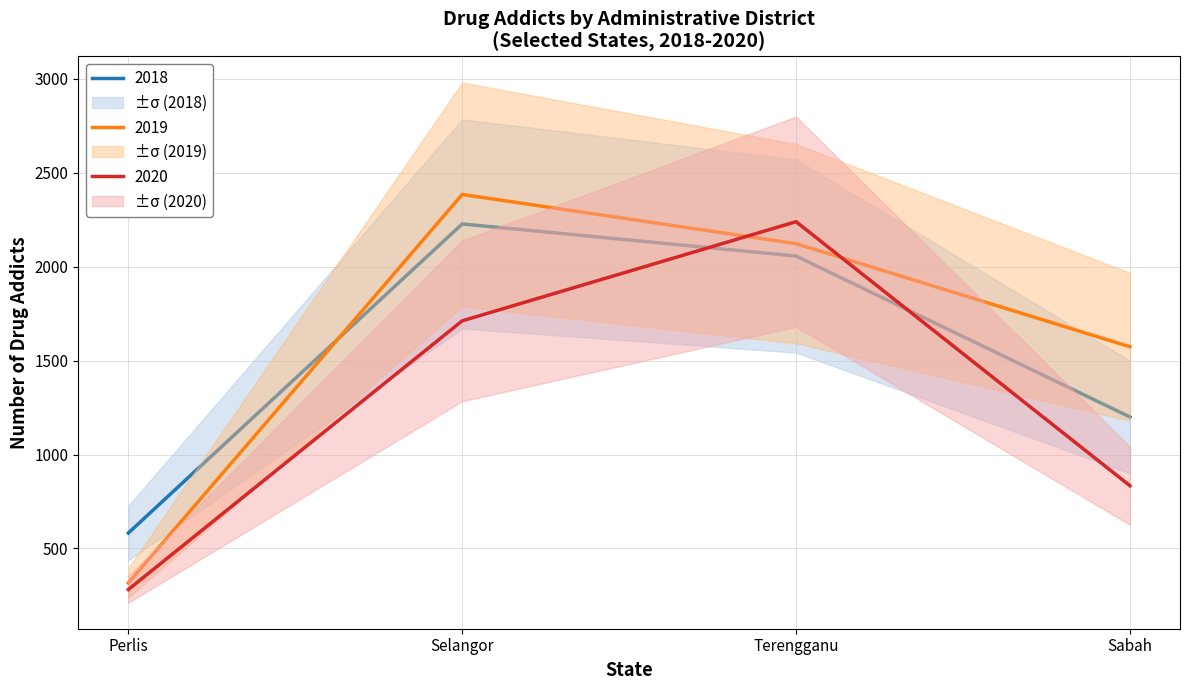

Reading right to left, list all the values displayed in this chart.

2018: Sabah=1200	Terengganu=2057	Selangor=2228	Perlis=582
2019: Sabah=1574	Terengganu=2123	Selangor=2385	Perlis=316
2020: Sabah=834	Terengganu=2240	Selangor=1712	Perlis=281